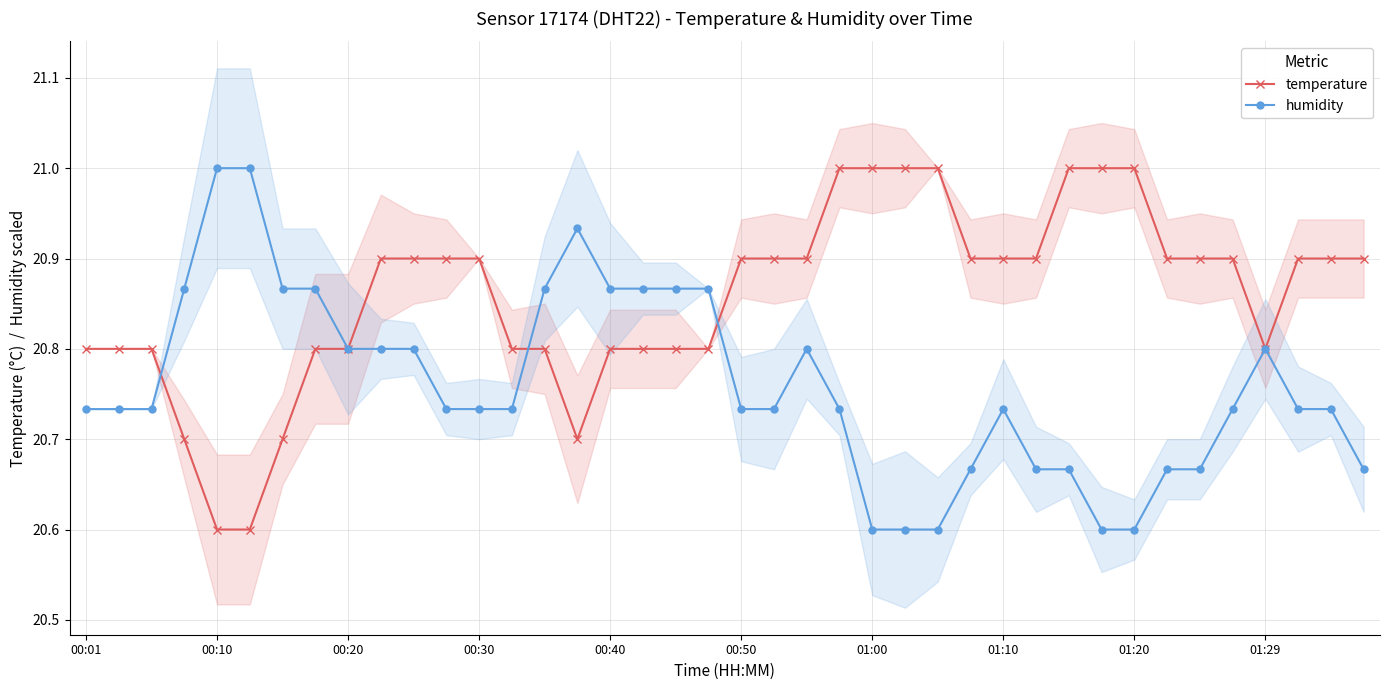

Is it true that temperature equals 8.8 at 00:30?

False